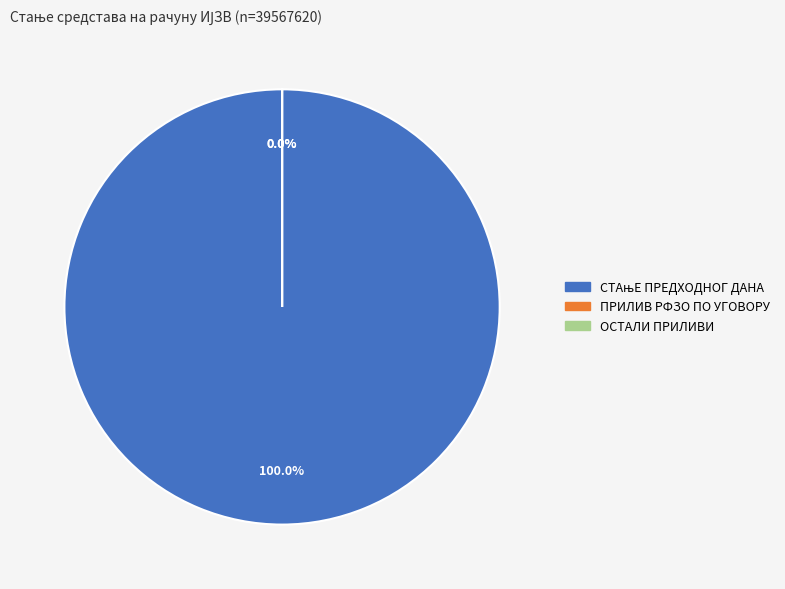

The ПРИЛИВ РФЗО ПО УГОВОРУ slice represents 0% of the pie. True or false?

True